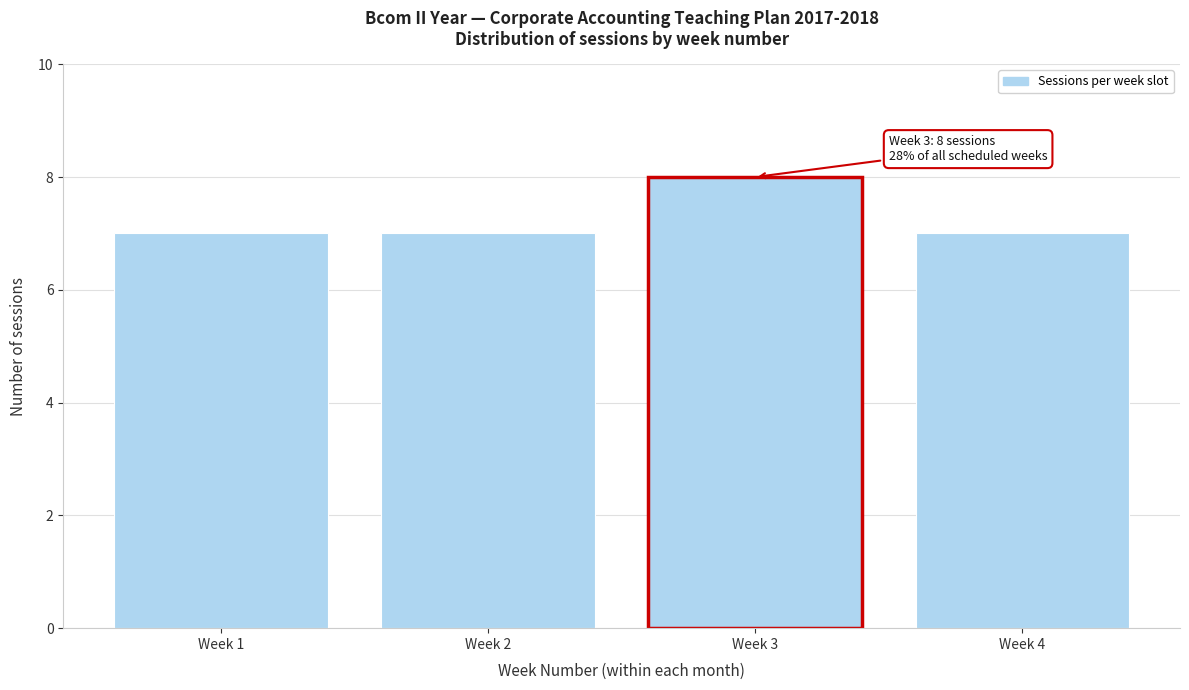

Reading left to right, transcribe all the data shown in this chart.

7	7	8	7